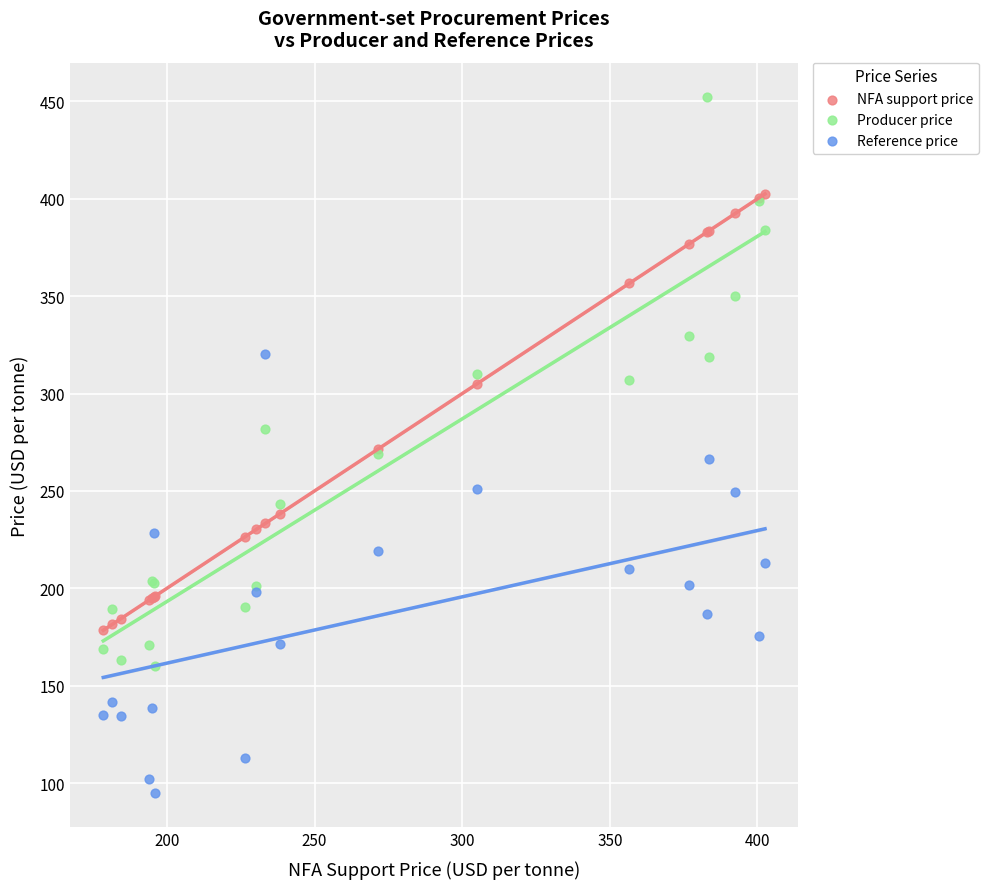

Which series contains the highest Y value?

Producer price